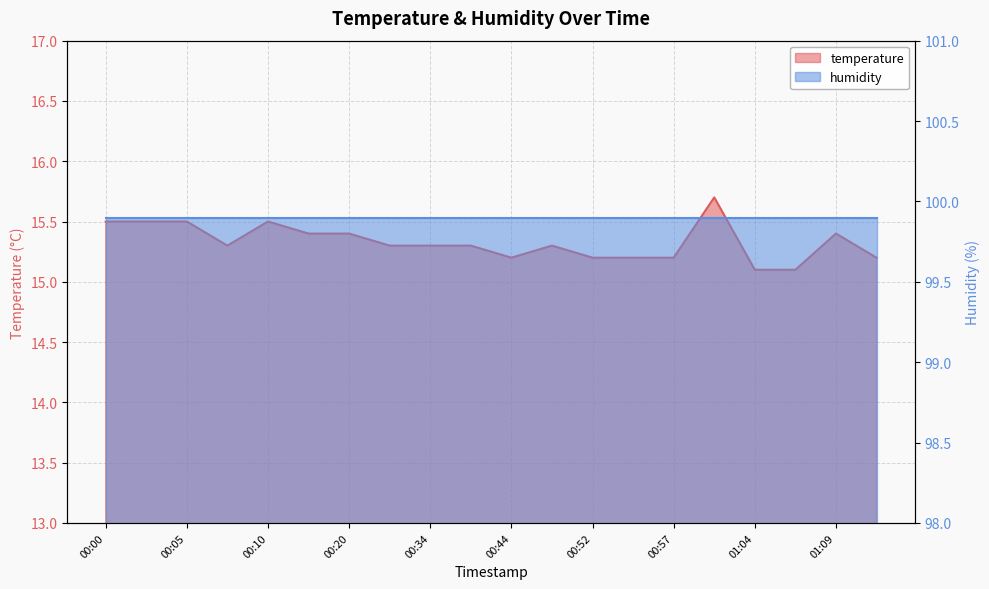

What is the ratio of the value at 00:24 to the value at 00:34?

1.0